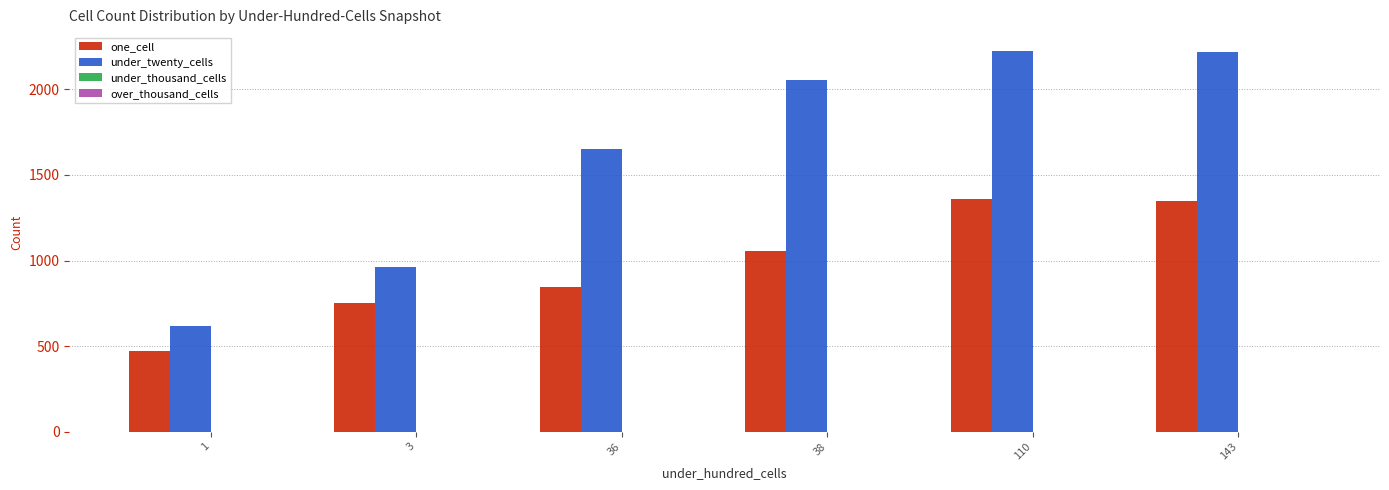

How many bars are there in total?

12